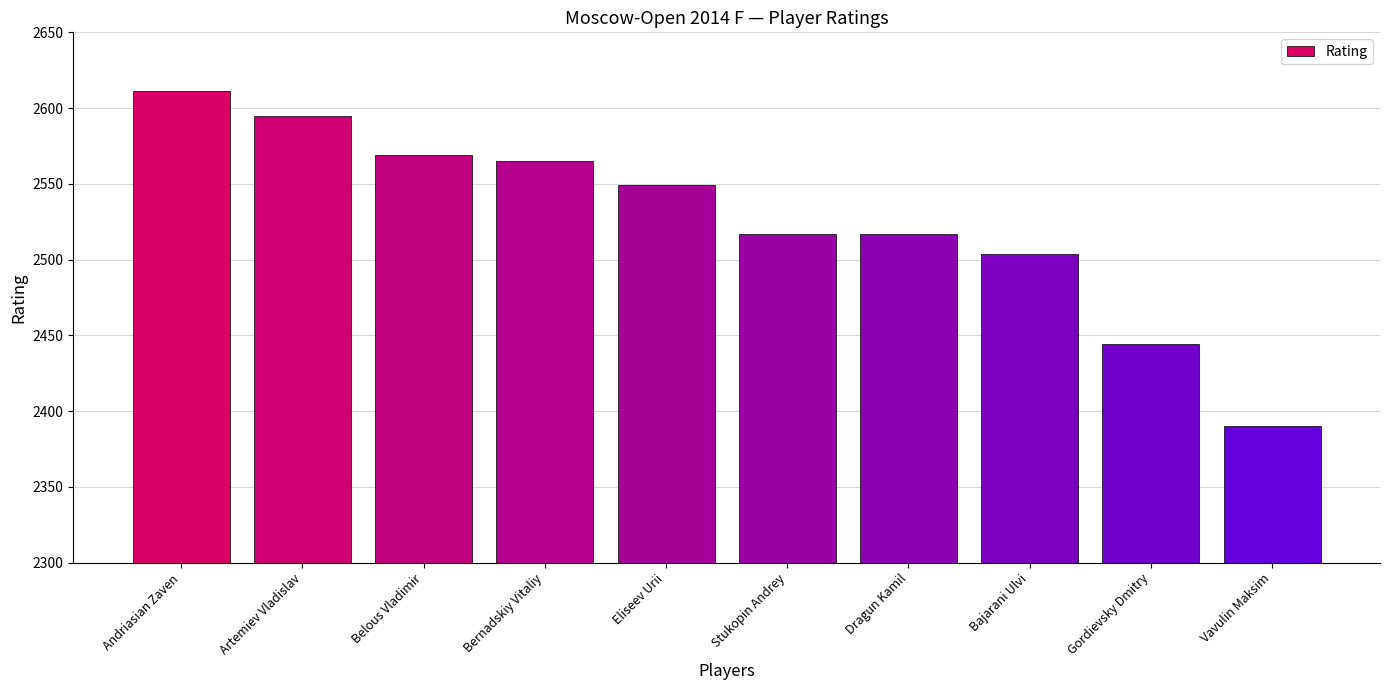

How many data points are less than 2549?

5